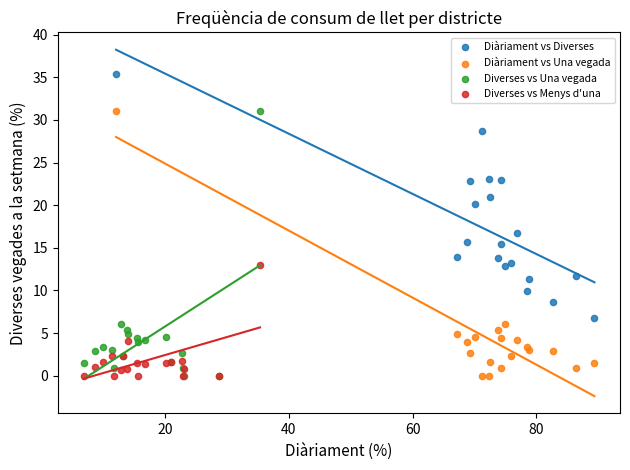

Which series contains the highest Y value?

Diàriament vs Diverses